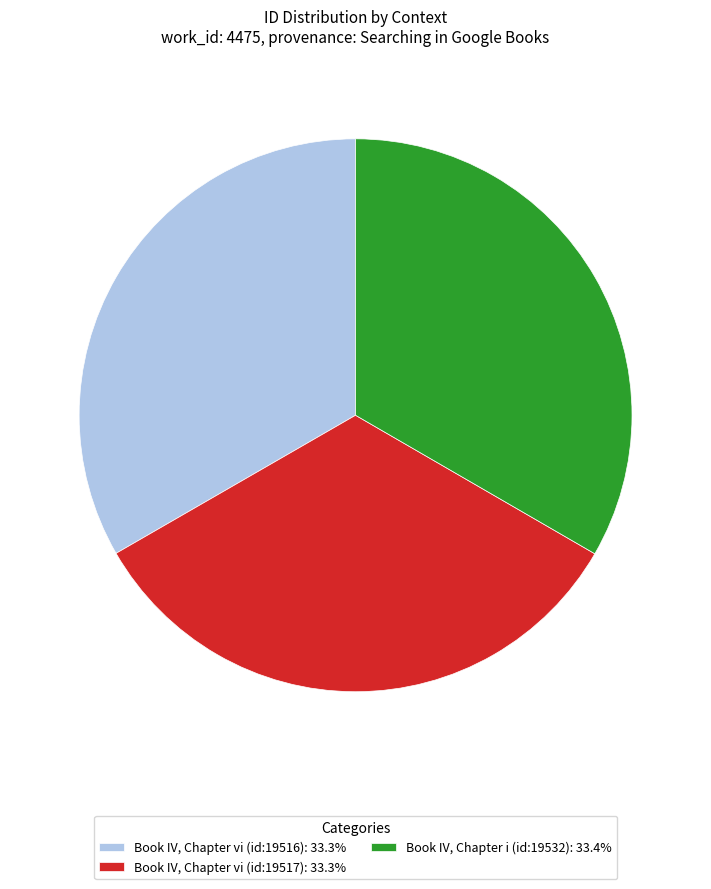

How many segments does this pie chart have?

3